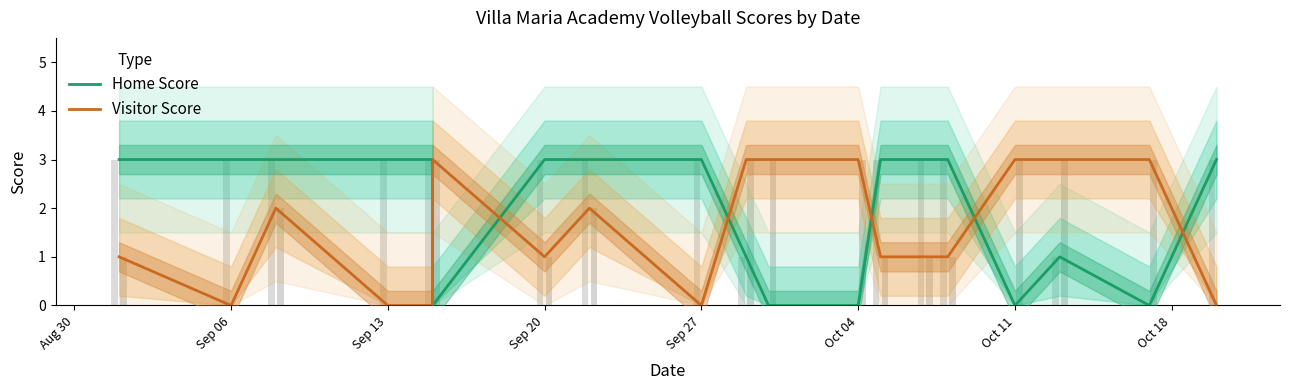

List the series in order of their peak value, lowest first.

Home Score, Visitor Score